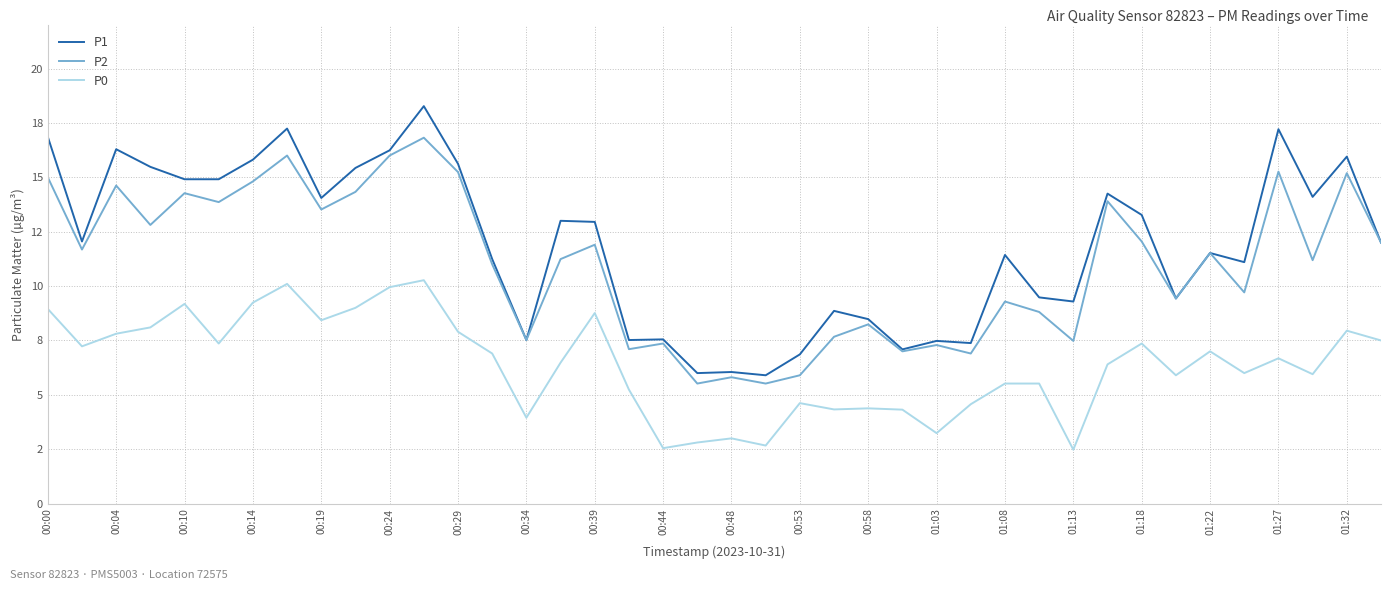

Does the chart have visible grid lines?

Yes